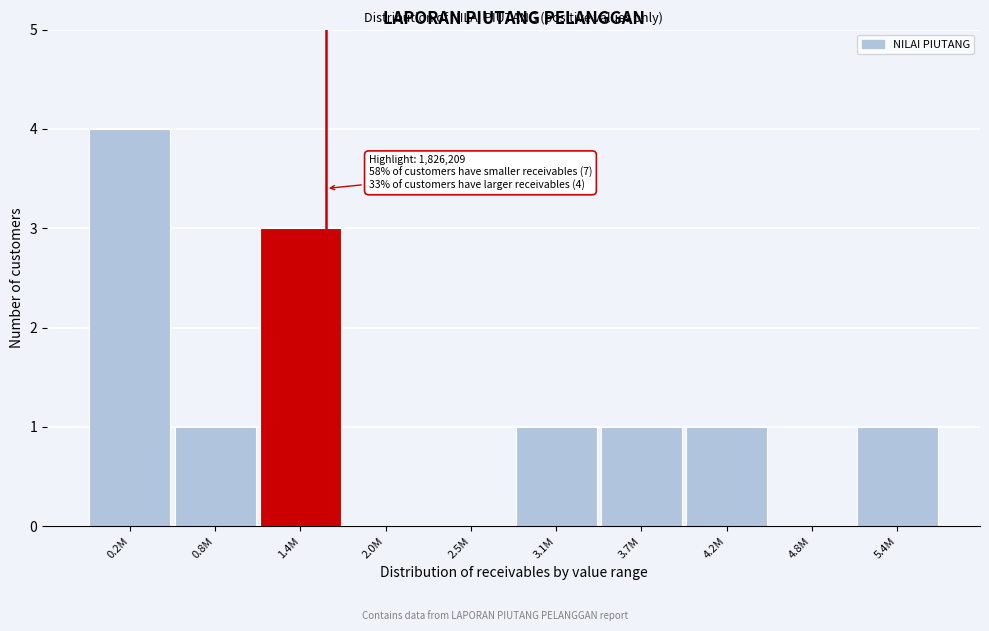

Reading left to right, transcribe all the data shown in this chart.

0.2M=4	0.8M=1	1.4M=3	2.0M=0	2.5M=0	3.1M=1	3.7M=1	4.2M=1	4.8M=0	5.4M=1